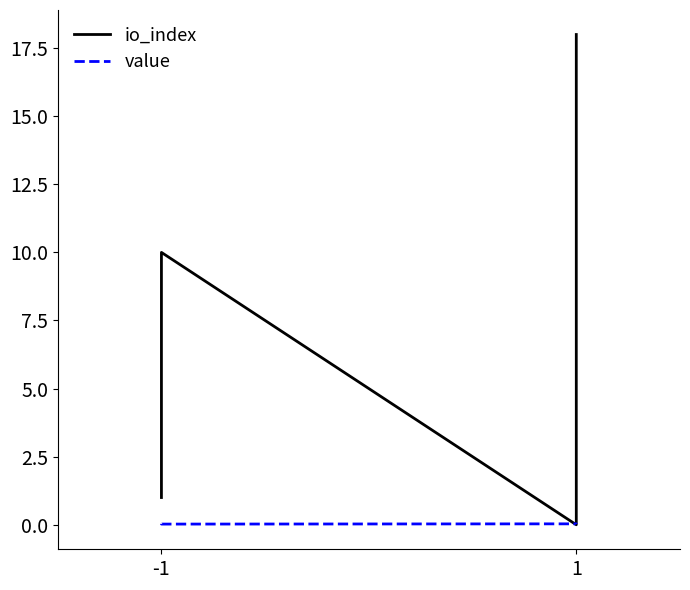

Which series has the largest total across all categories?

io_index